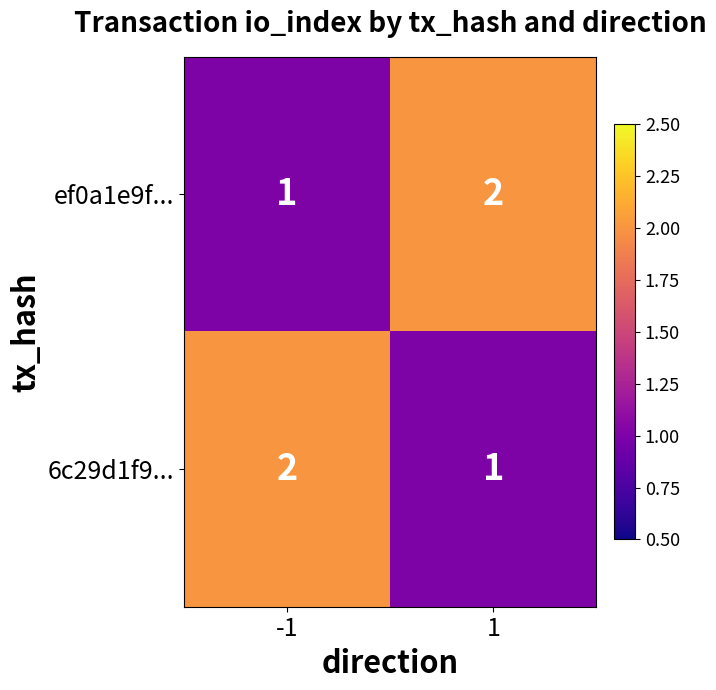

The ef0a1e9f... series shows 1 at 1. True or false?

False